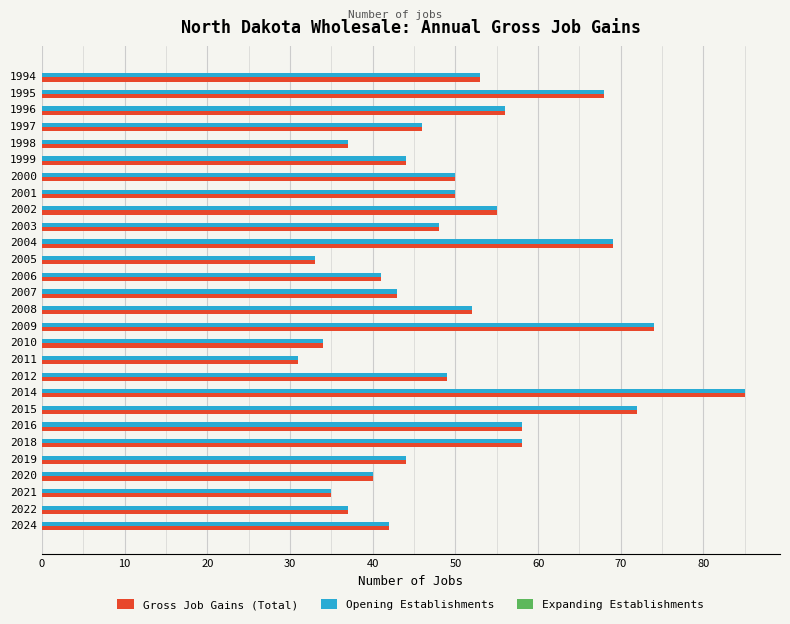

The Opening Establishments series shows 42 at 2024. True or false?

True